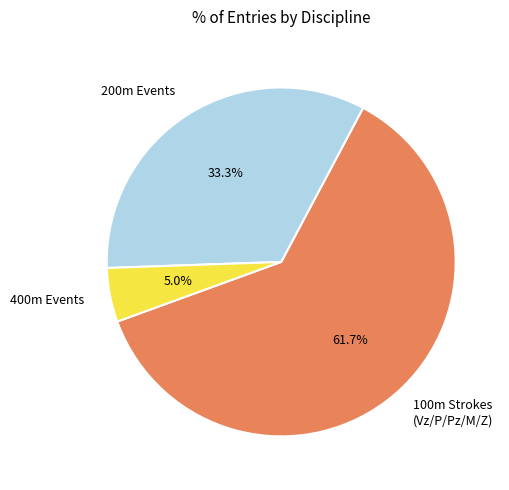

Approximately how many times larger is the value at 100m Strokes (Vz/P/Pz/M/Z) compared to 400m Events?

12.3